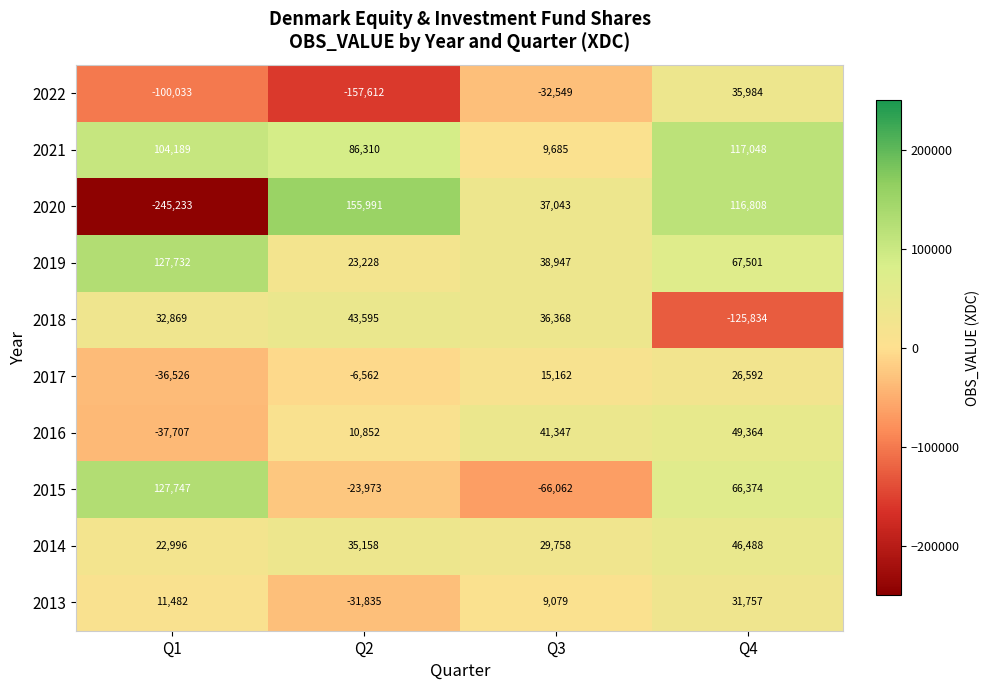

At which category does the chart reach its minimum across all series?

Q1